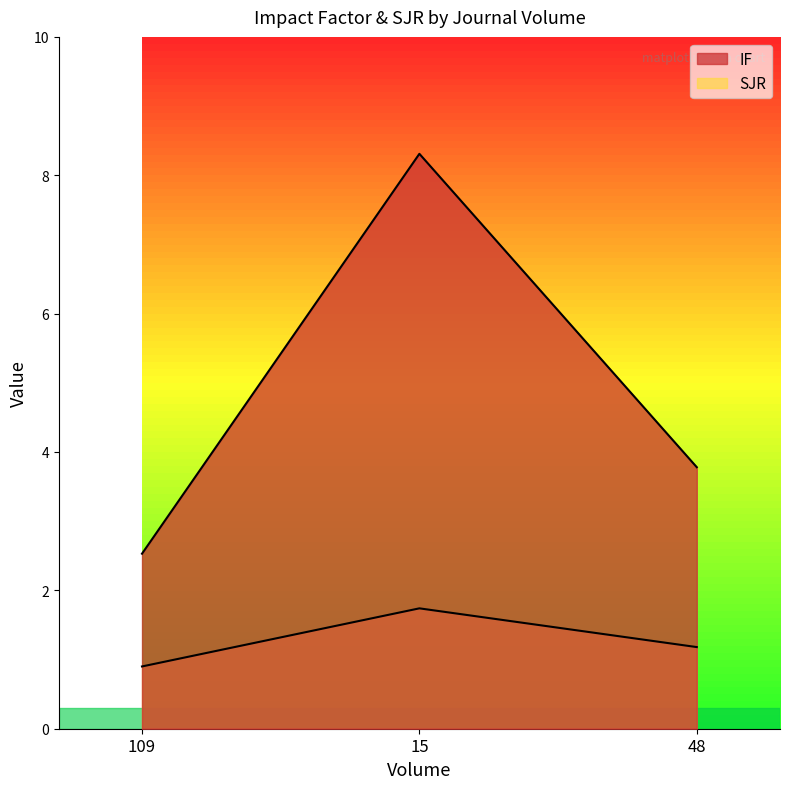

How many values in the IF series are below 3?

1